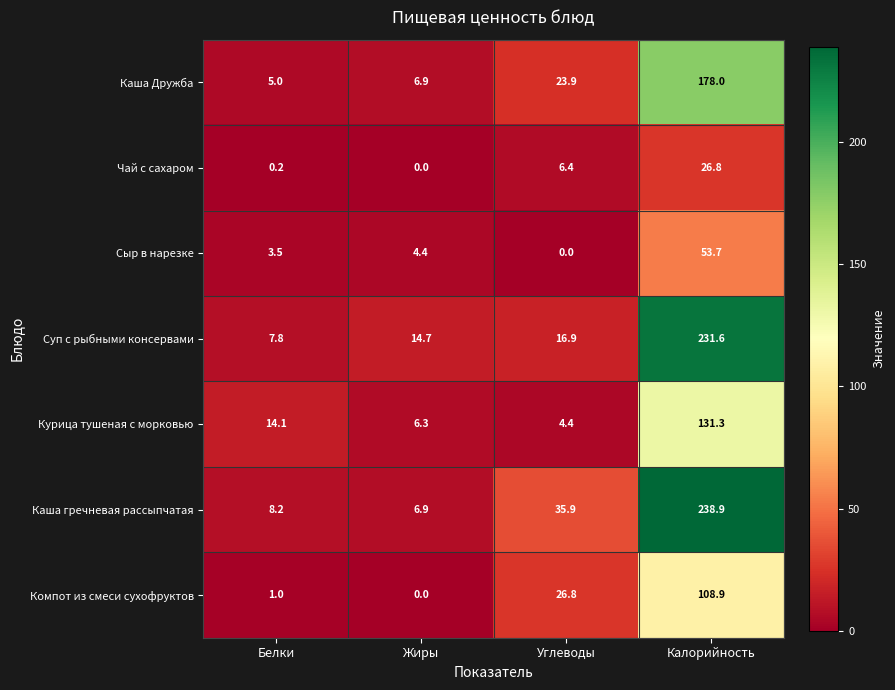

At how many categories does at least one series exceed 103?

1